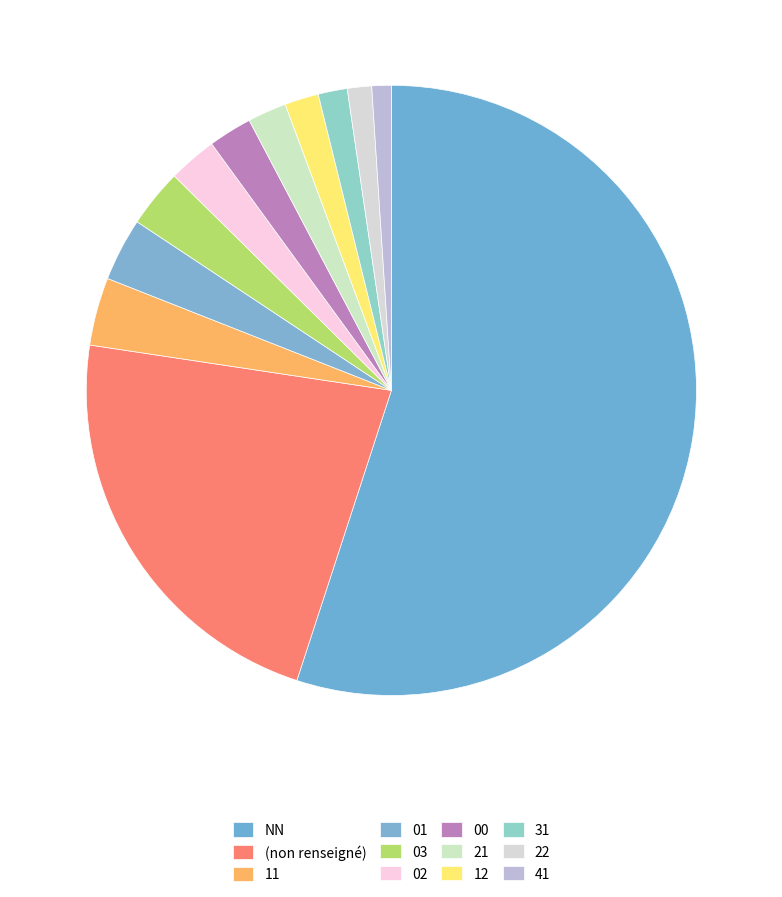

How many slices are in this pie chart?

12